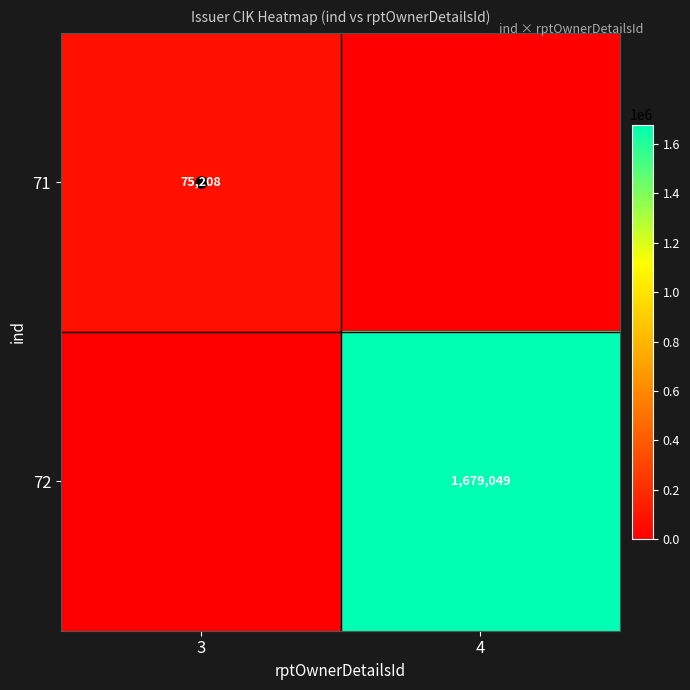

True or false: 71 has a value of 75208 at 3.

True